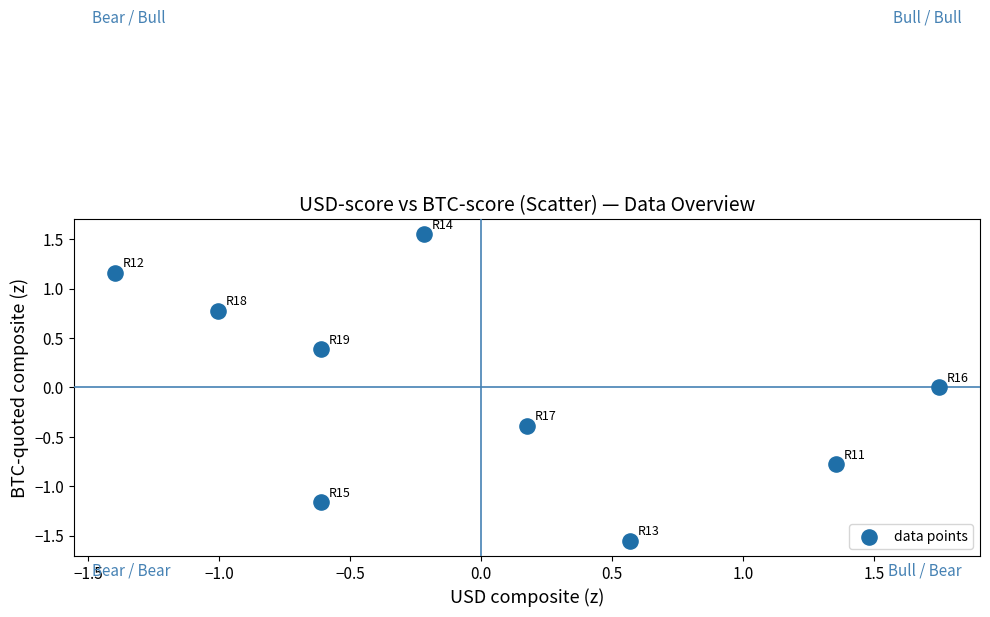

What is the range of Y values (max minus min)?

3.1